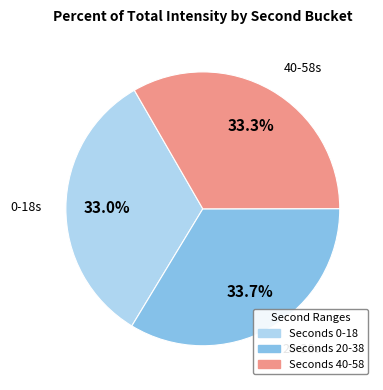

Is there any slice that represents more than half of the pie?

No